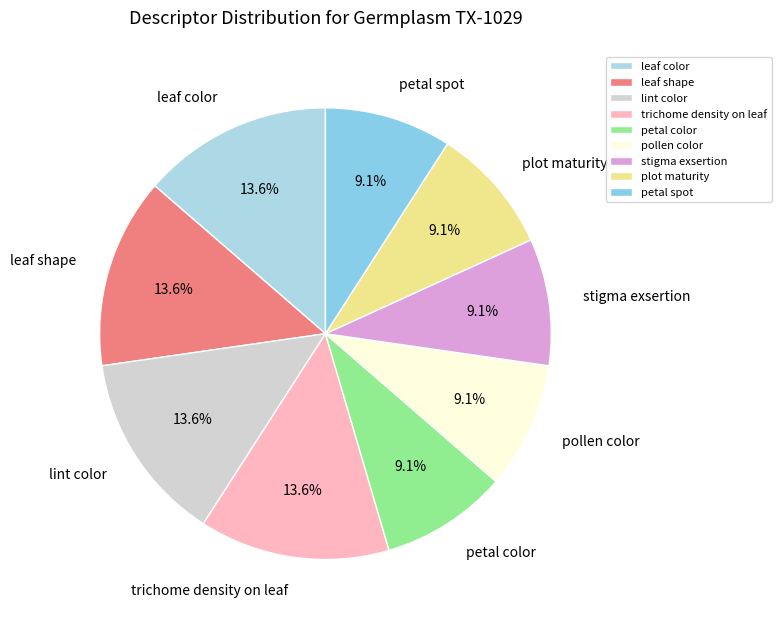

What portion of the pie excludes plot maturity?

90.9%